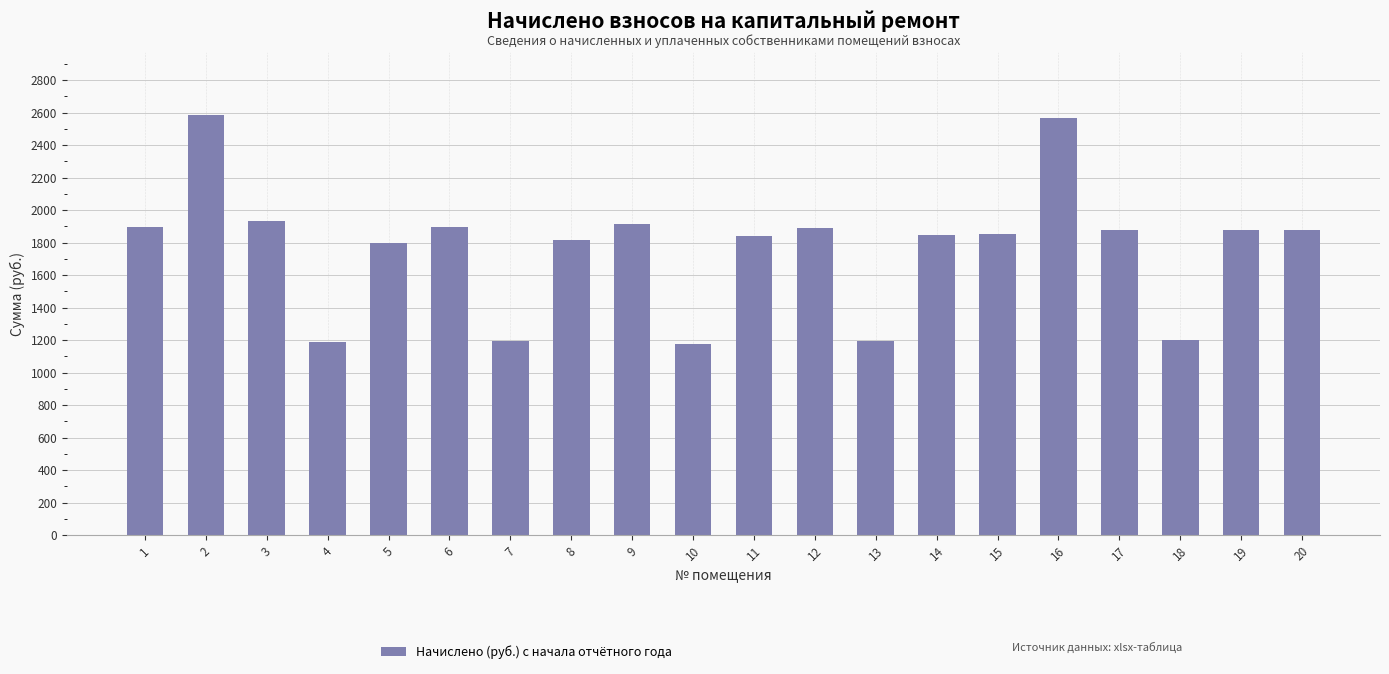

What is the greatest value displayed?

2584.6